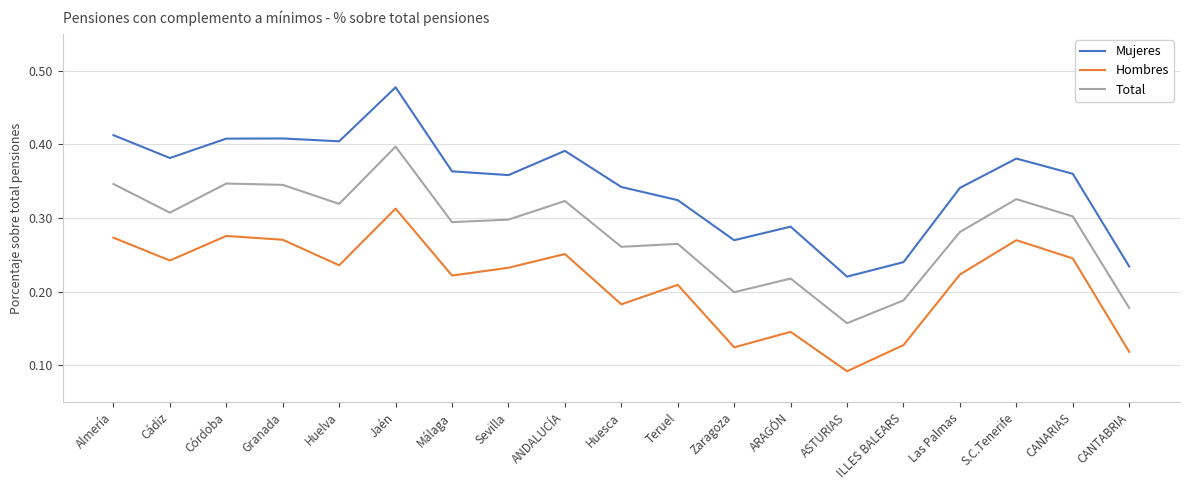

Rank the series by their maximum value, from lowest to highest.

Hombres, Total, Mujeres